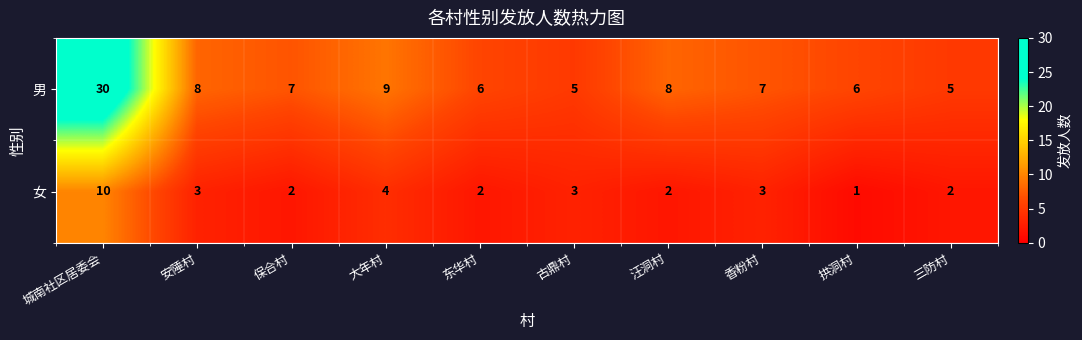

True or false: 男 has a value of 6 at 拱洞村.

True